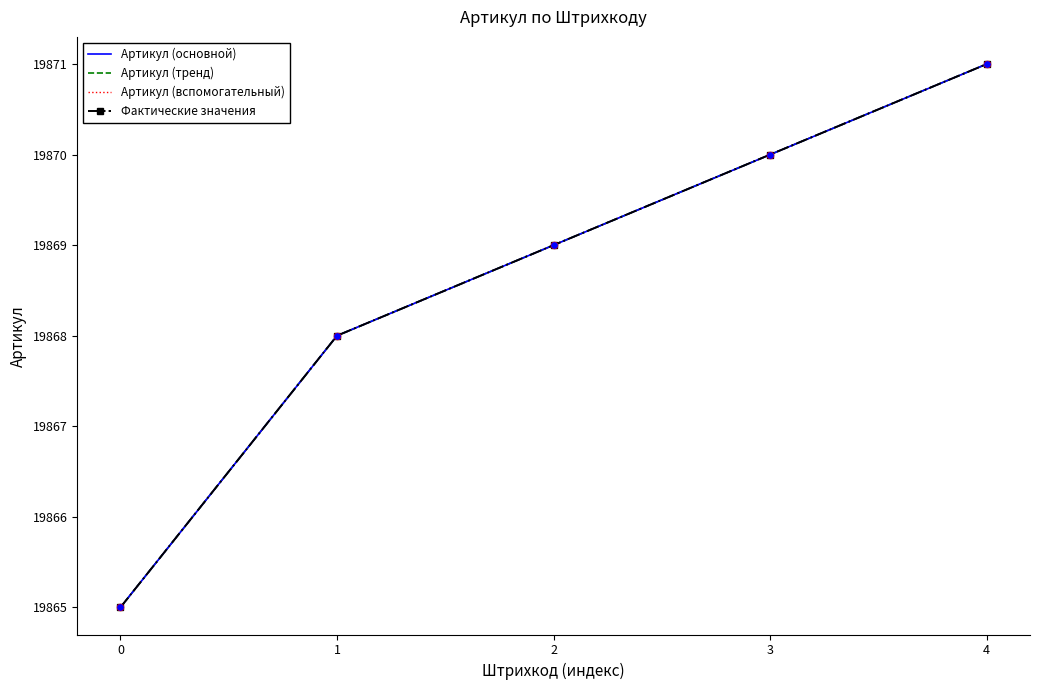

At which category is the sum across all series the highest?

4